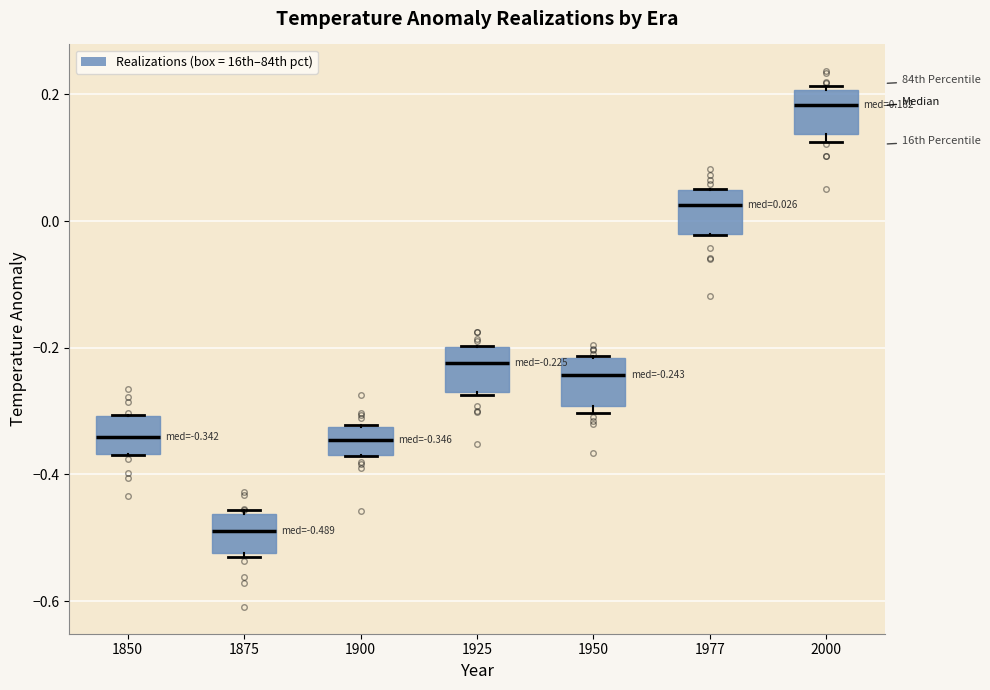

Which box's median line is the lowest?

1875